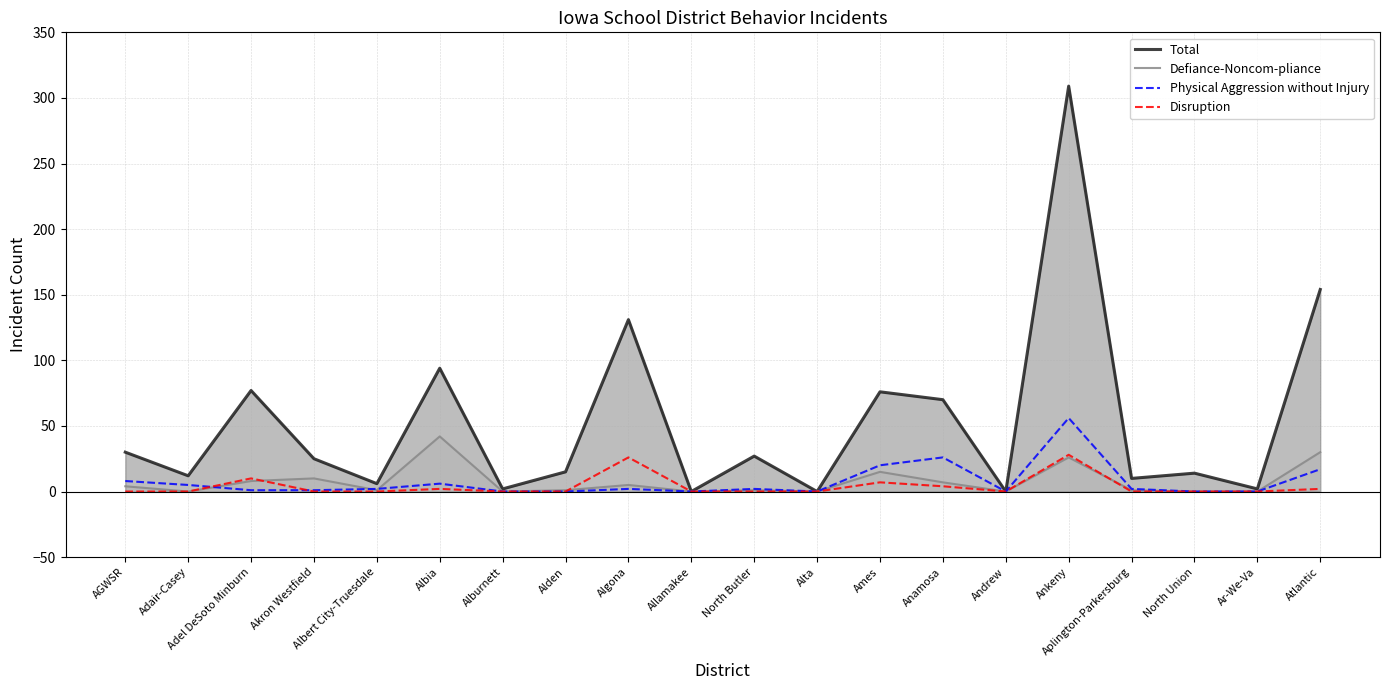

What position from the left is Albert City-Truesdale?

5